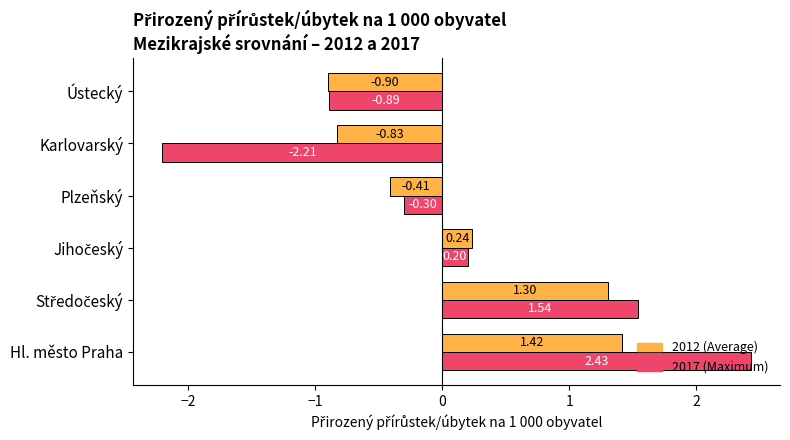

At which category is the sum across all series the highest?

Hl. město Praha